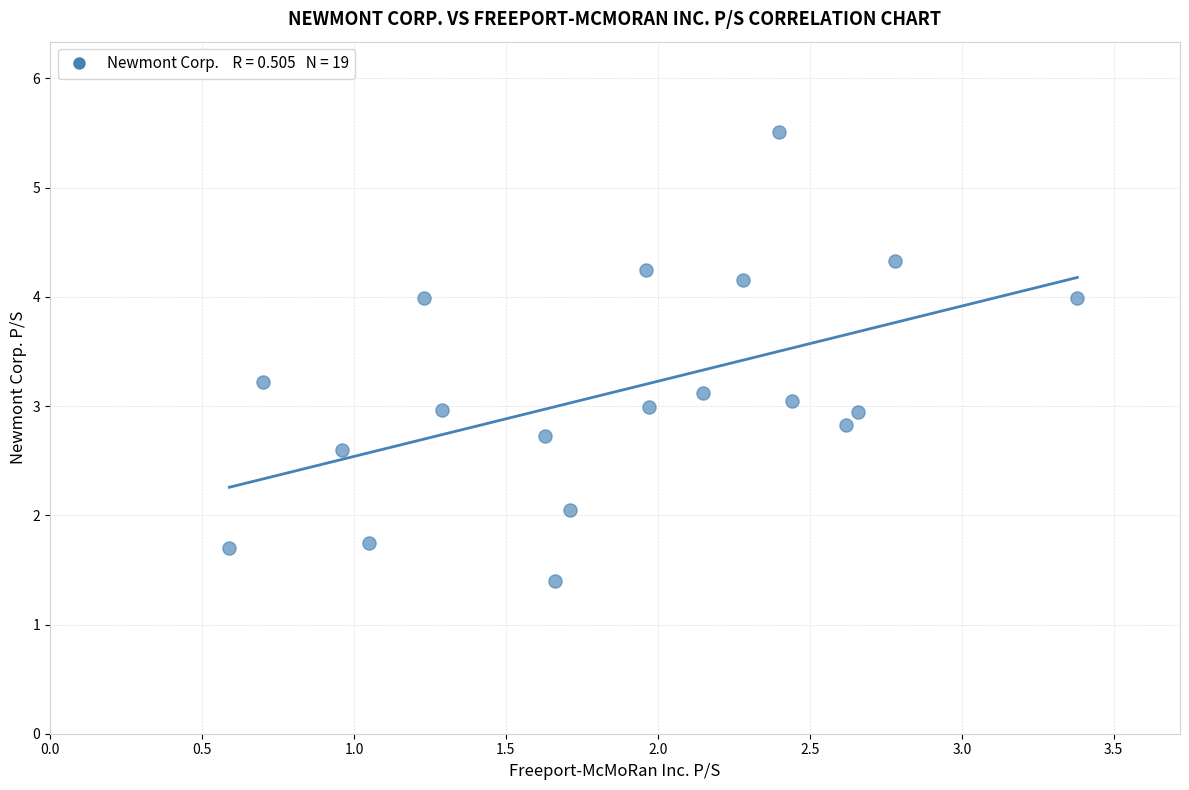

What is the range of Y values (max minus min)?

4.1